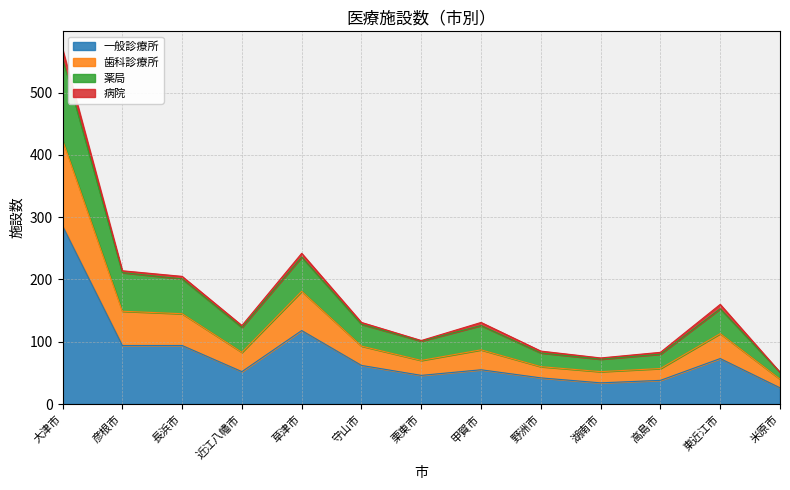

At which category is the sum across all series the highest?

大津市